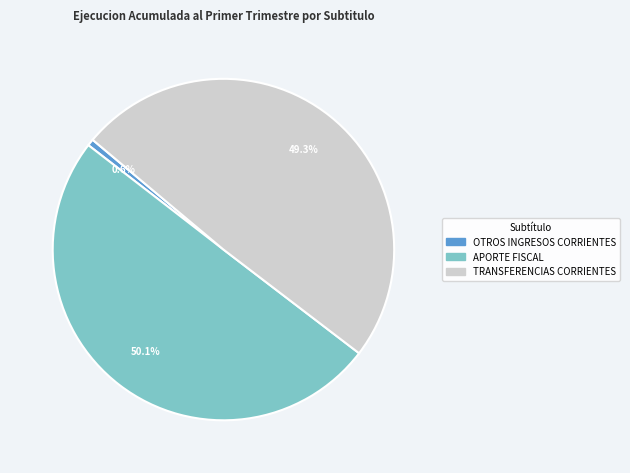

To the nearest percent, what portion does APORTE FISCAL represent?

50%